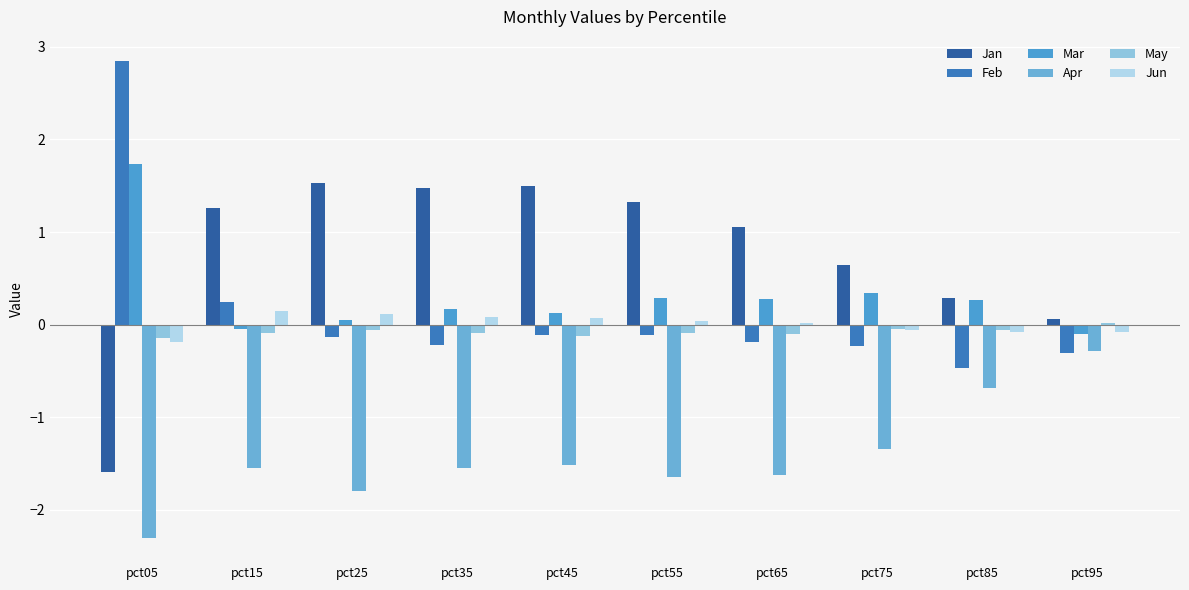

What are all the series names shown in the legend?

Jan, Feb, Mar, Apr, May, Jun